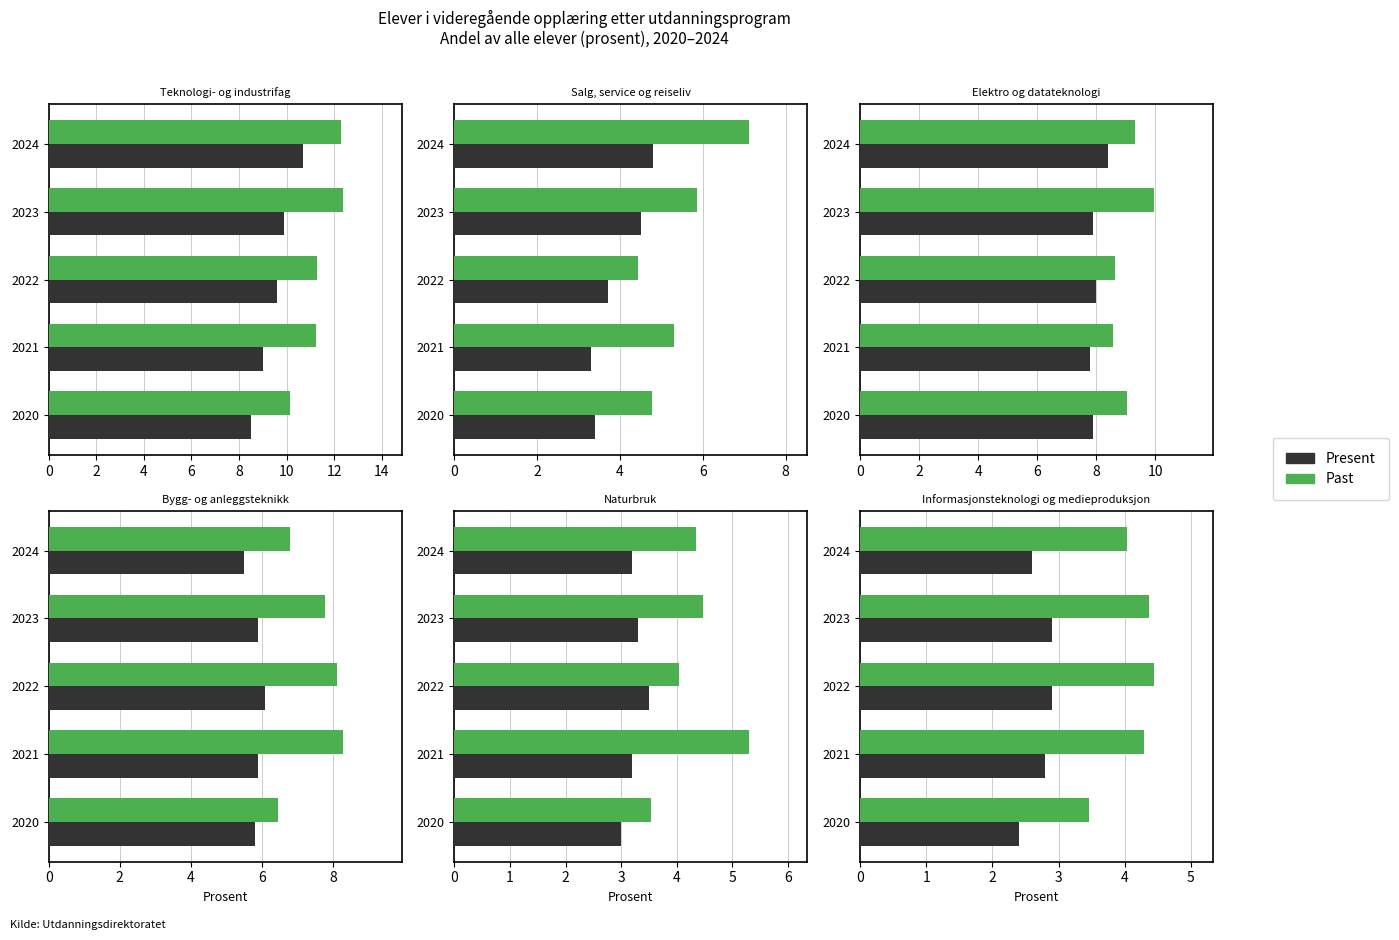

What is the difference between the highest and lowest values at 0?

1.1